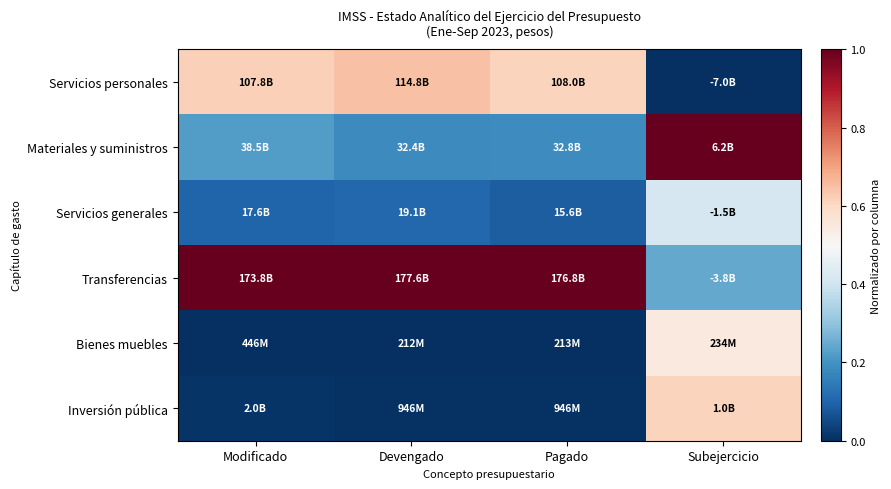

Reading left to right, what are all the values shown in this chart?

Servicios personales: Modificado=0.6	Devengado=0.6	Pagado=0.6	Subejercicio=0.0
Materiales y suministros: Modificado=0.2	Devengado=0.2	Pagado=0.2	Subejercicio=1.0
Servicios generales: Modificado=0.1	Devengado=0.1	Pagado=0.1	Subejercicio=0.4
Transferencias: Modificado=1.0	Devengado=1.0	Pagado=1.0	Subejercicio=0.2
Bienes muebles: Modificado=0.0	Devengado=0.0	Pagado=0.0	Subejercicio=0.5
Inversión pública: Modificado=0.0	Devengado=0.0	Pagado=0.0	Subejercicio=0.6